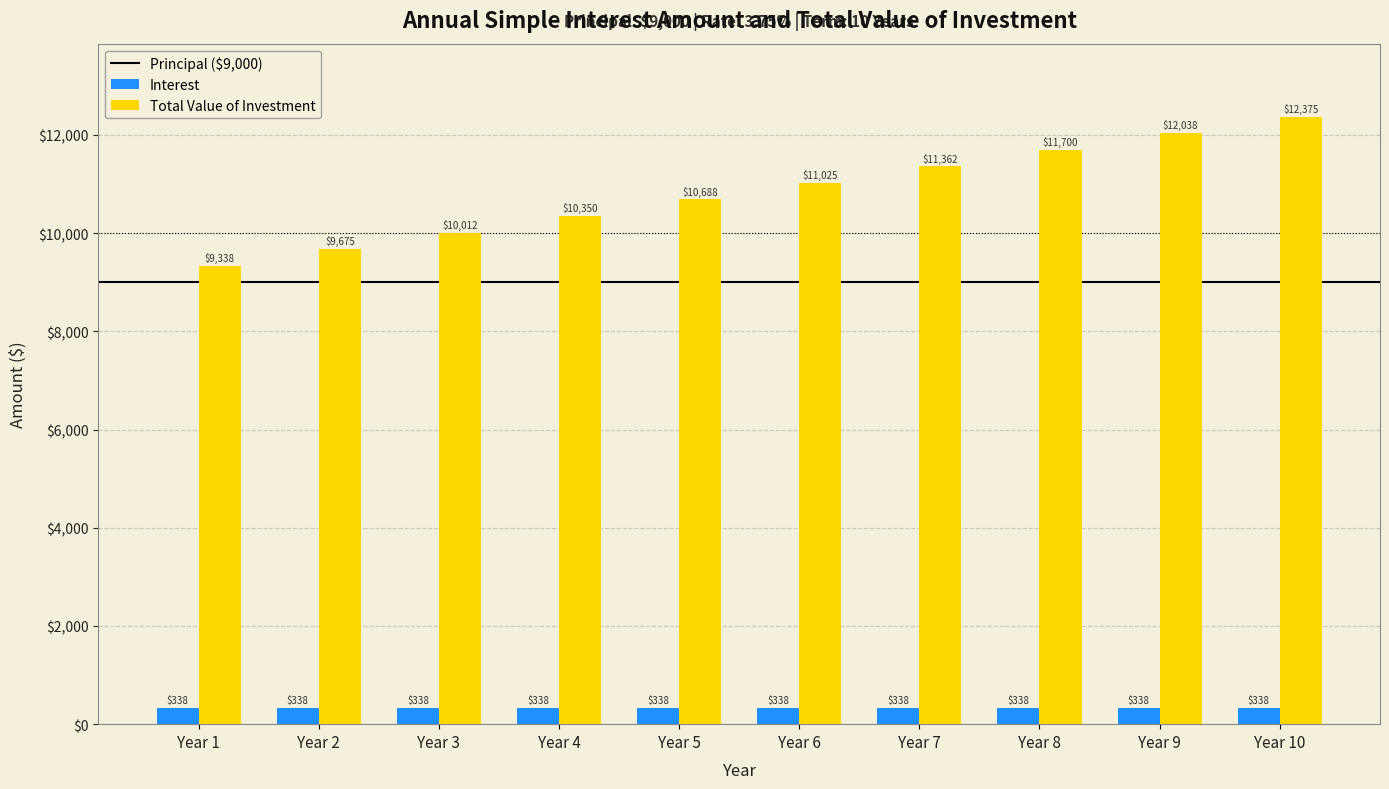

How many data points in Total Value of Investment are less than 11025?

5